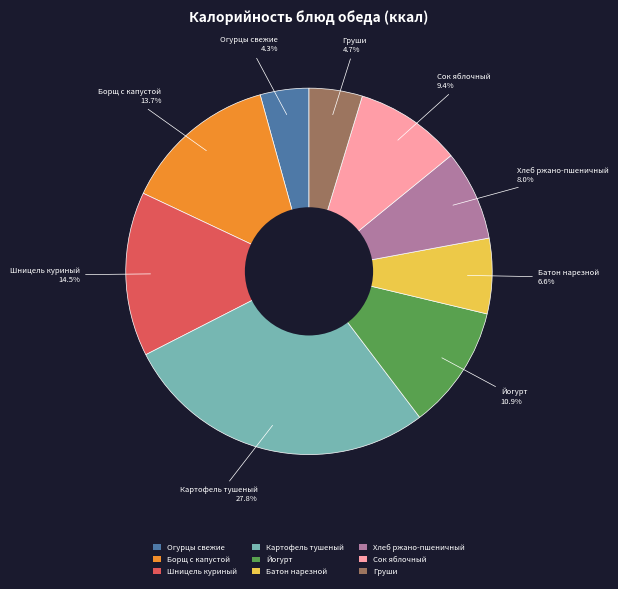

Approximately how many times larger is the value at Сок яблочный compared to Йогурт?

0.9